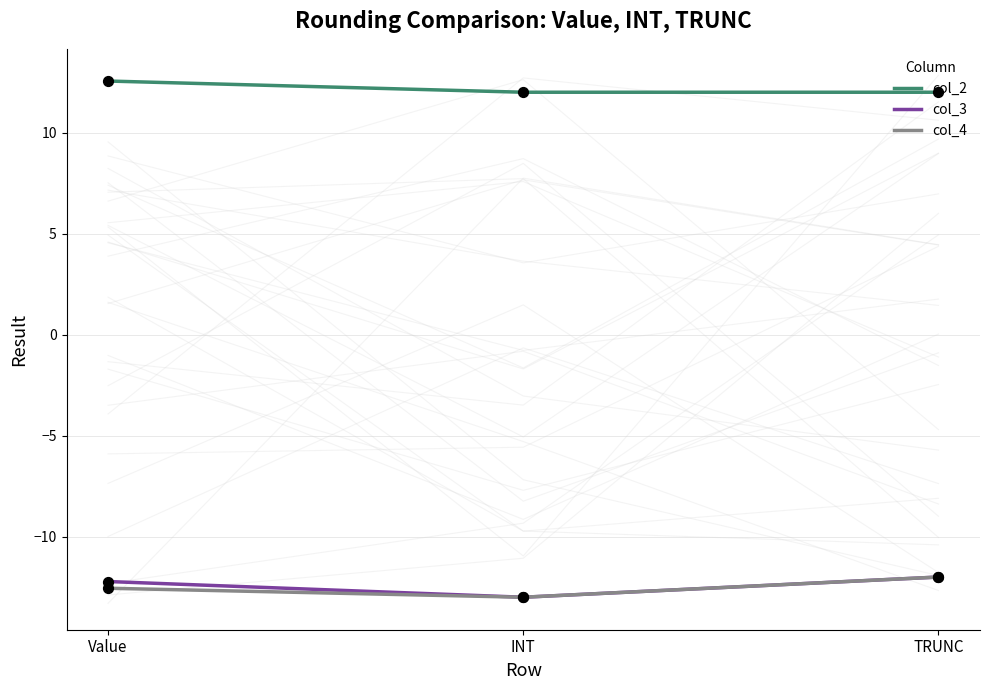

At which category is the sum across all series the highest?

TRUNC